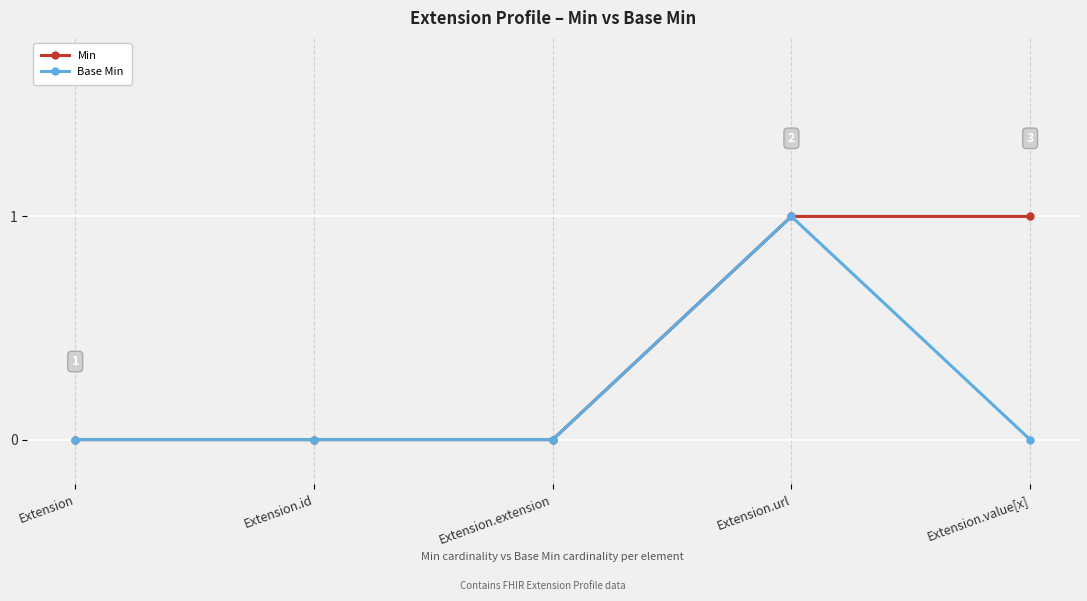

What is the label of the 4th point from the left?

Extension.url